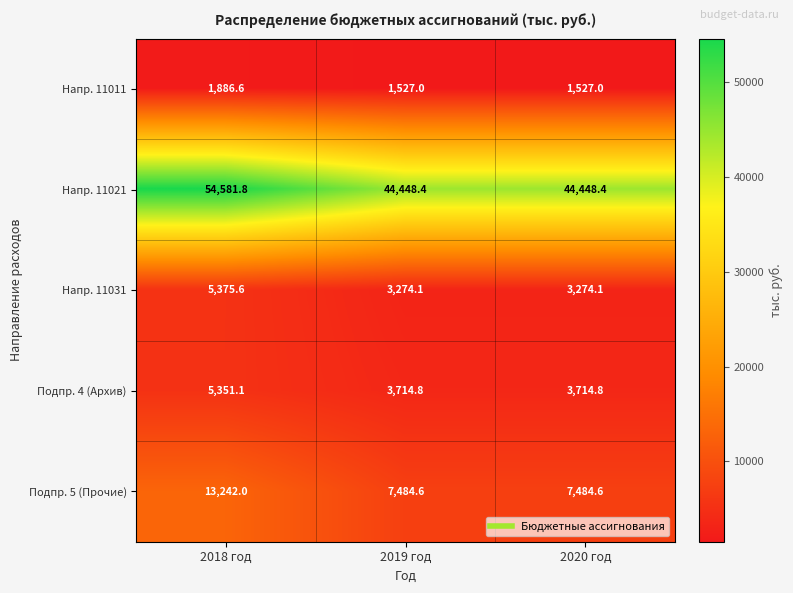

At which category does the chart reach its peak across all series?

2018 год